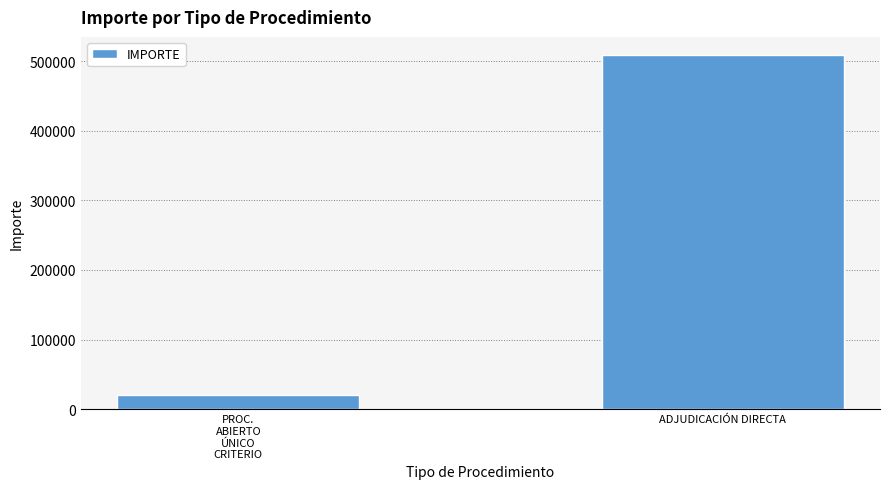

What is the smallest value displayed?

20141.8